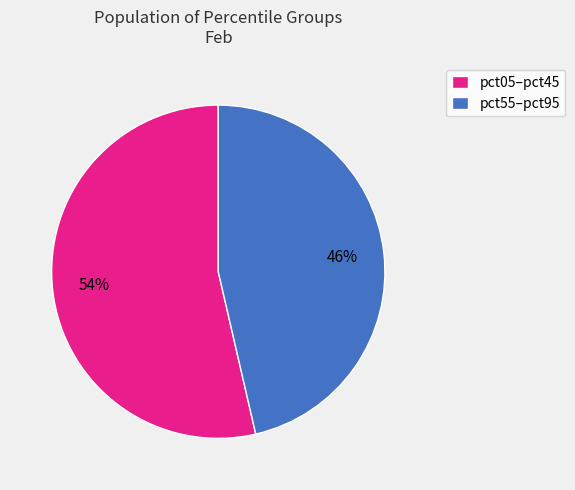

To the nearest percent, what portion does pct55–pct95 represent?

46%